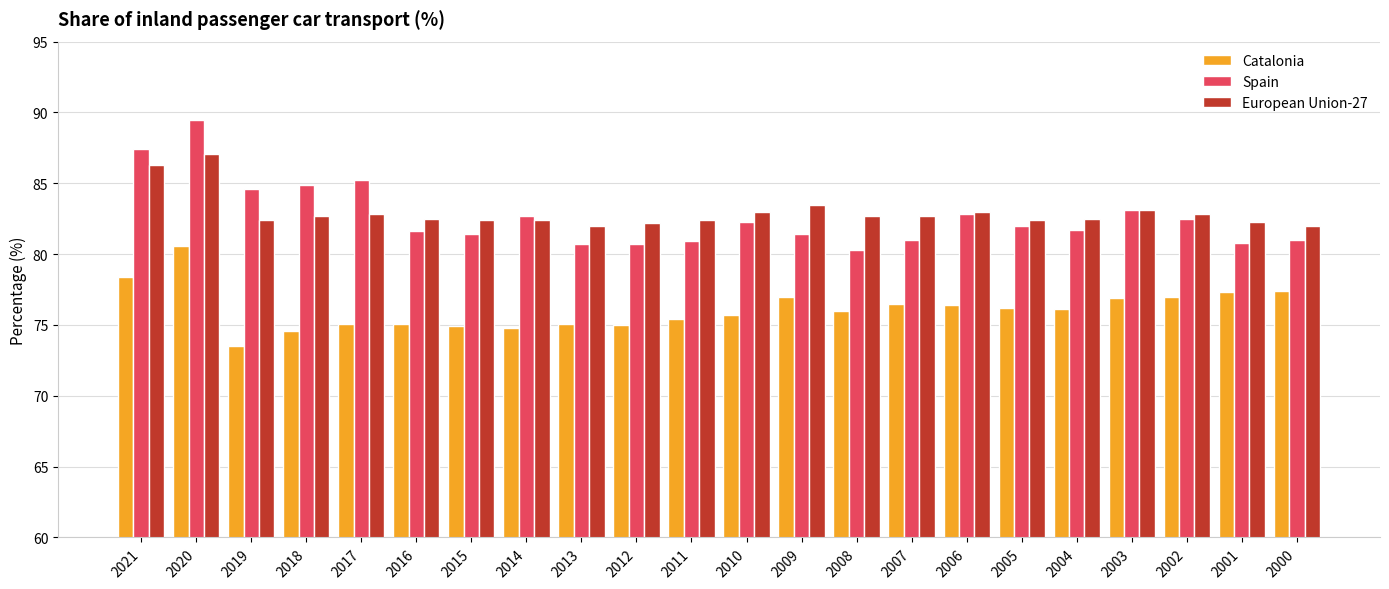

Is the value of Catalonia at 2005 greater than the value of European Union-27 at 2020?

No